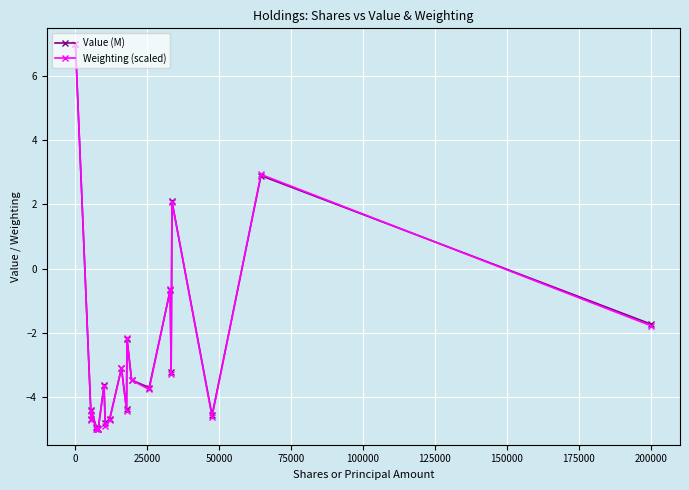

At how many categories does at least one series exceed 0?

3